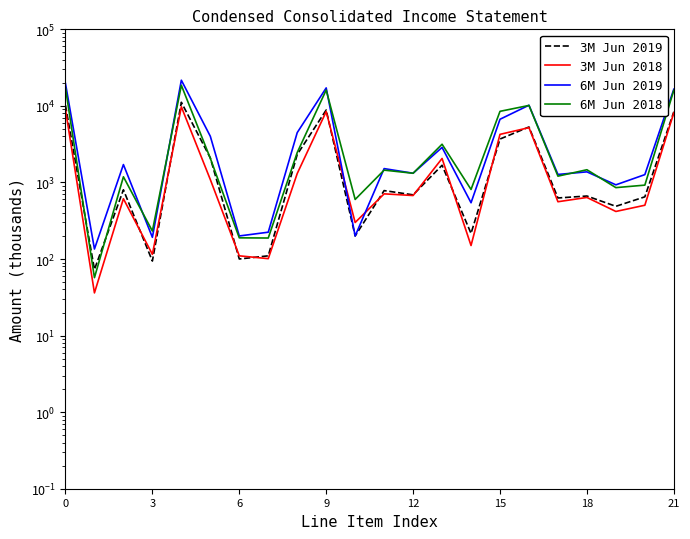

What is the smallest value displayed?

36.1